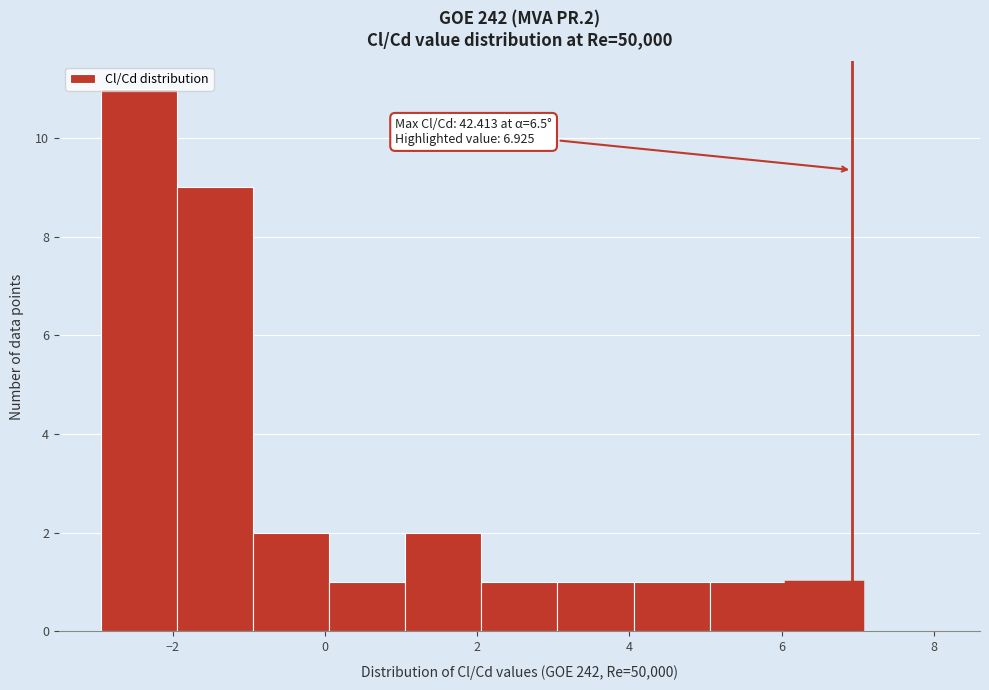

Which range on the x-axis has the tallest bar?

-3 to -2